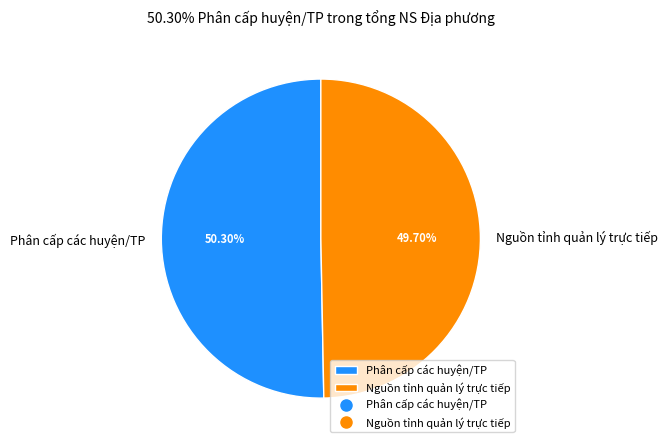

Rank the categories by value from lowest to highest.

Nguồn tỉnh quản lý trực tiếp, Phân cấp các huyện/TP